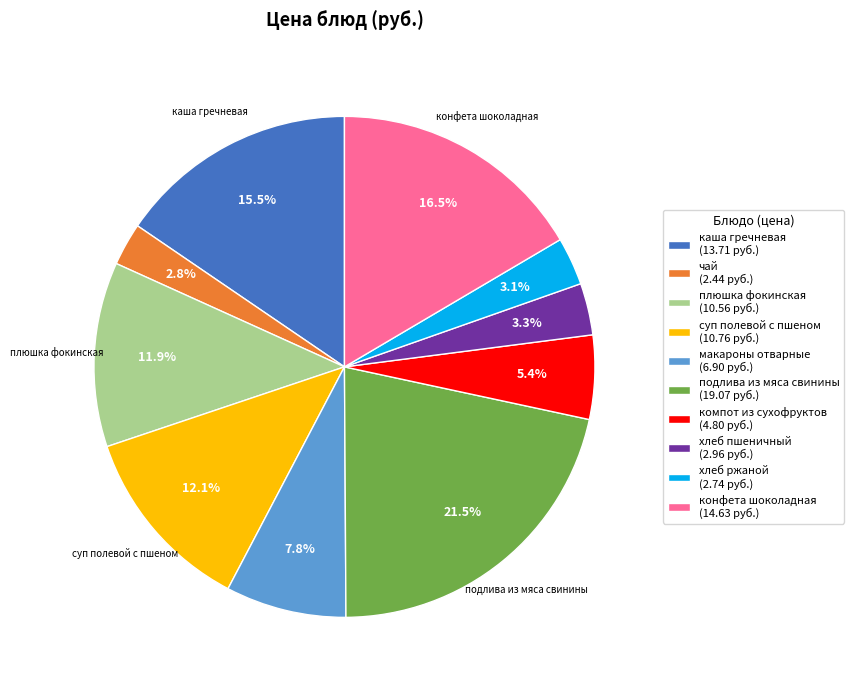

The макароны отварные slice represents 8% of the pie. True or false?

True